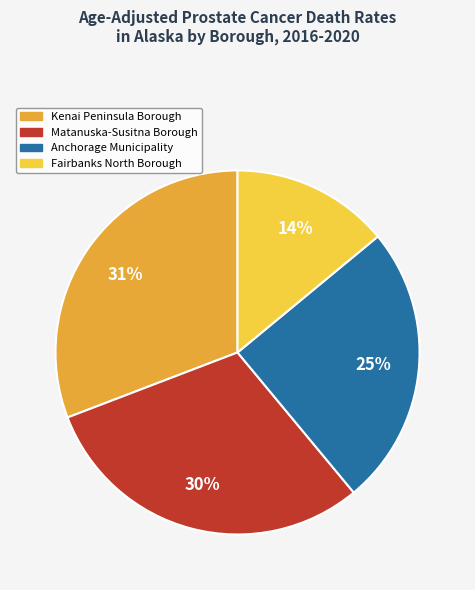

What percentage is the Fairbanks North Borough slice, to the nearest percent?

14%